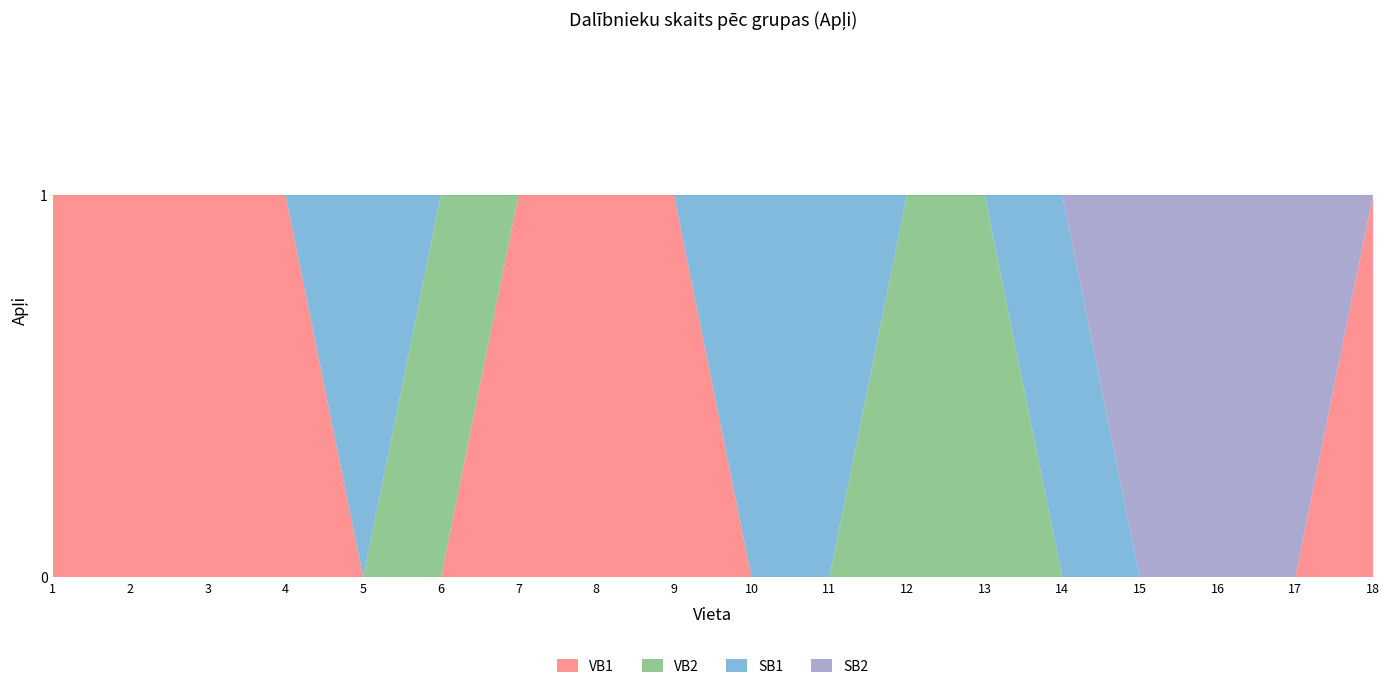

Reading left to right, extract all data points from this chart.

VB1: 1=1	2=1	3=1	4=1	5=0	6=0	7=1	8=1	9=1	10=0	11=0	12=0	13=0	14=0	15=0	16=0	17=0	18=1
VB2: 1=0	2=0	3=0	4=0	5=0	6=1	7=0	8=0	9=0	10=0	11=0	12=1	13=1	14=0	15=0	16=0	17=0	18=0
SB1: 1=0	2=0	3=0	4=0	5=1	6=0	7=0	8=0	9=0	10=1	11=1	12=0	13=0	14=1	15=0	16=0	17=0	18=0
SB2: 1=0	2=0	3=0	4=0	5=0	6=0	7=0	8=0	9=0	10=0	11=0	12=0	13=0	14=0	15=1	16=1	17=1	18=0